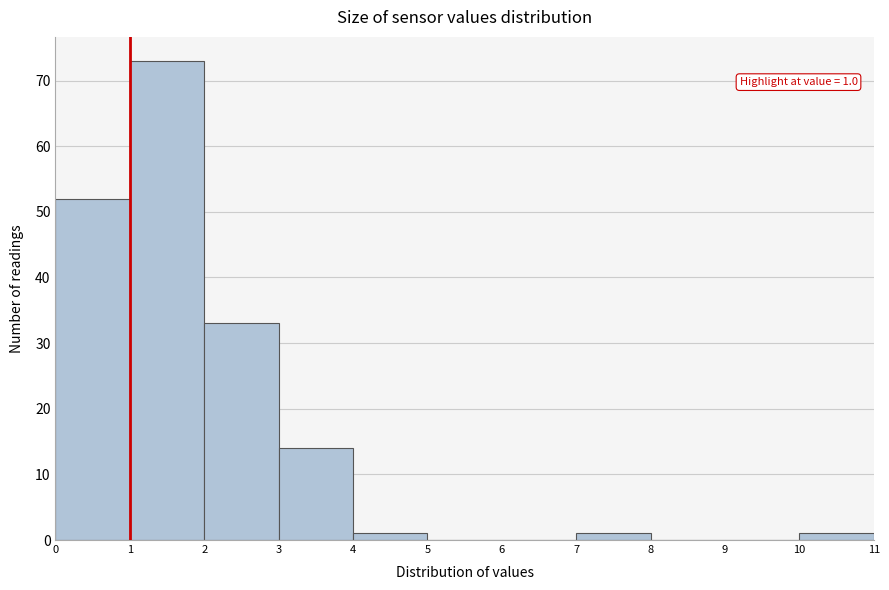

Over which range of the x-axis is the bar tallest?

1 to 2